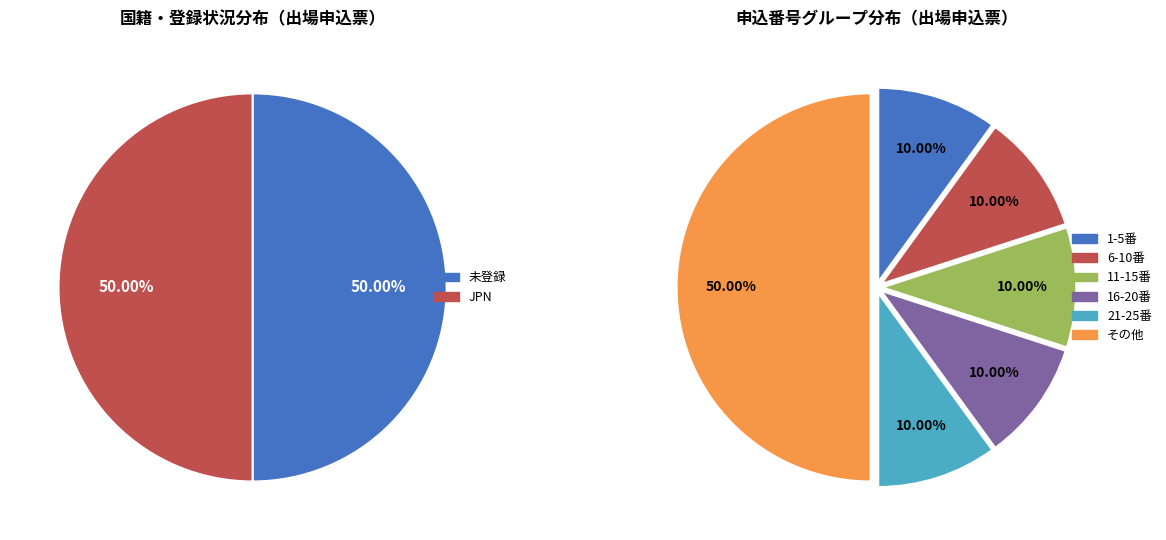

Is the sum of 4 and 11 greater than half?

No